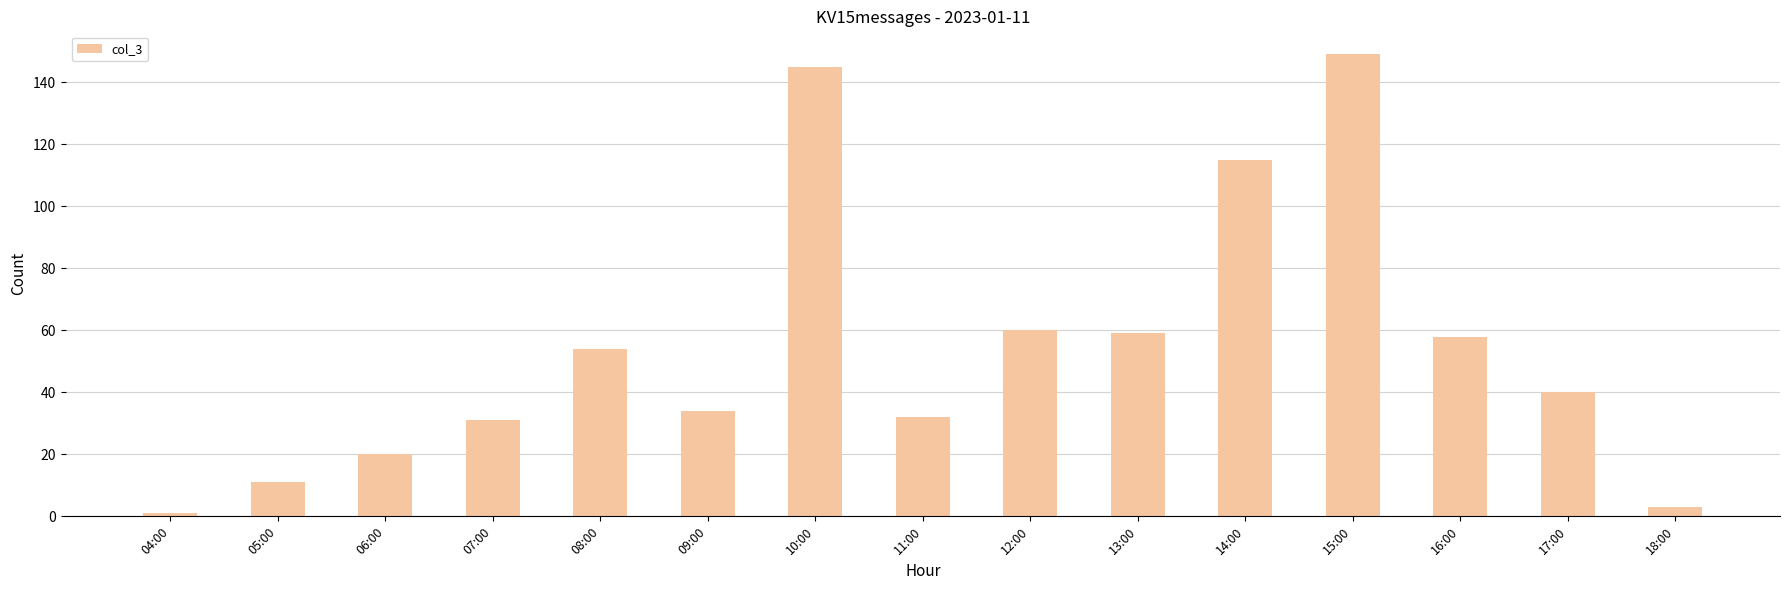

Reading left to right, extract all data points from this chart.

1	11	20	31	54	34	145	32	60	59	115	149	58	40	3